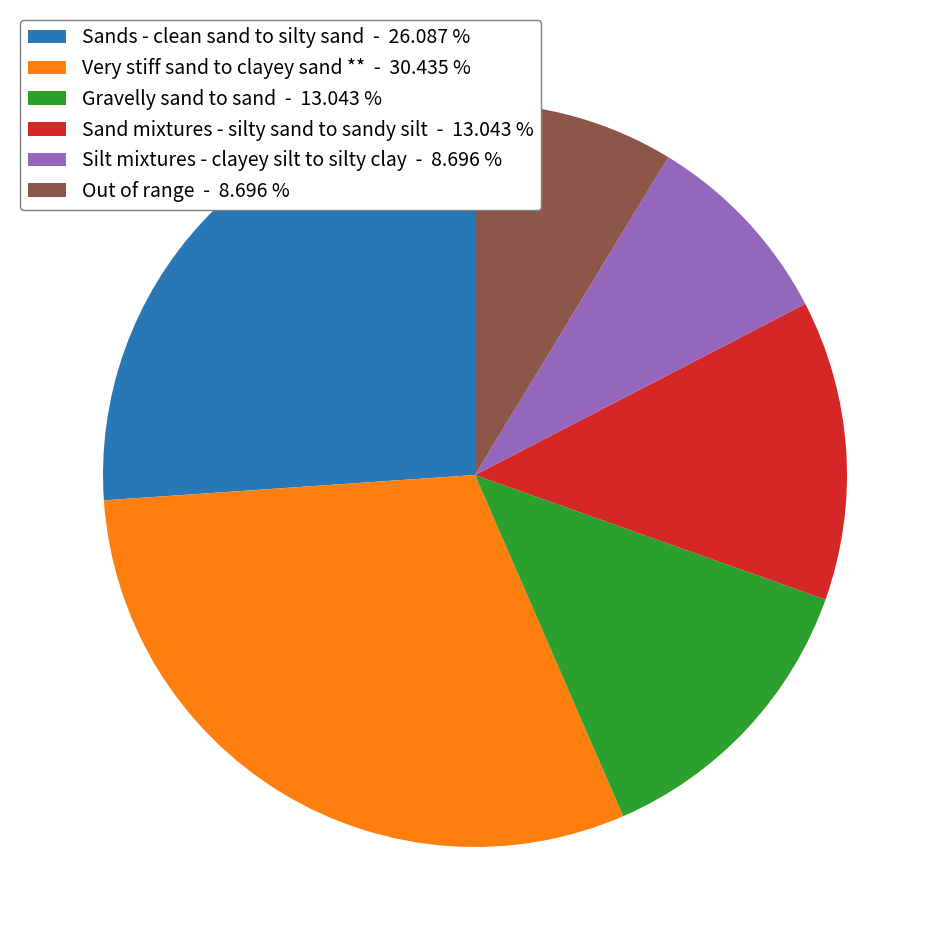

Does any single category account for the majority?

No